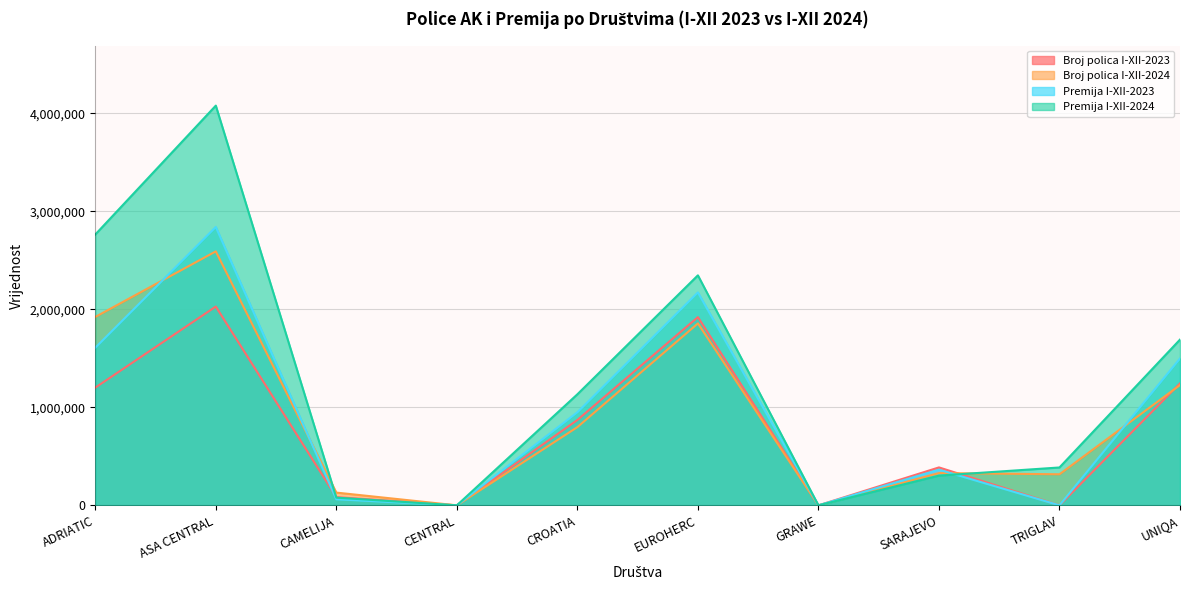

At which category does Broj polica I-XII-2024 reach its first local valley?

CENTRAL